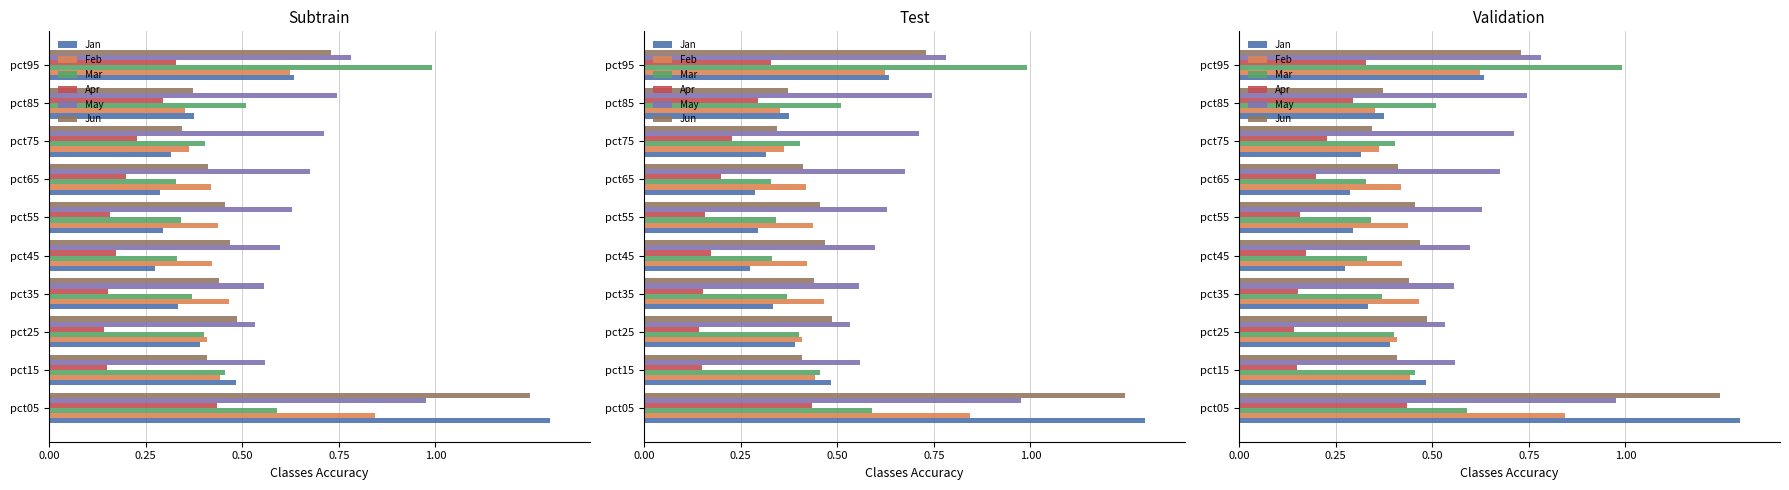

What position from the right is 1.00?

6